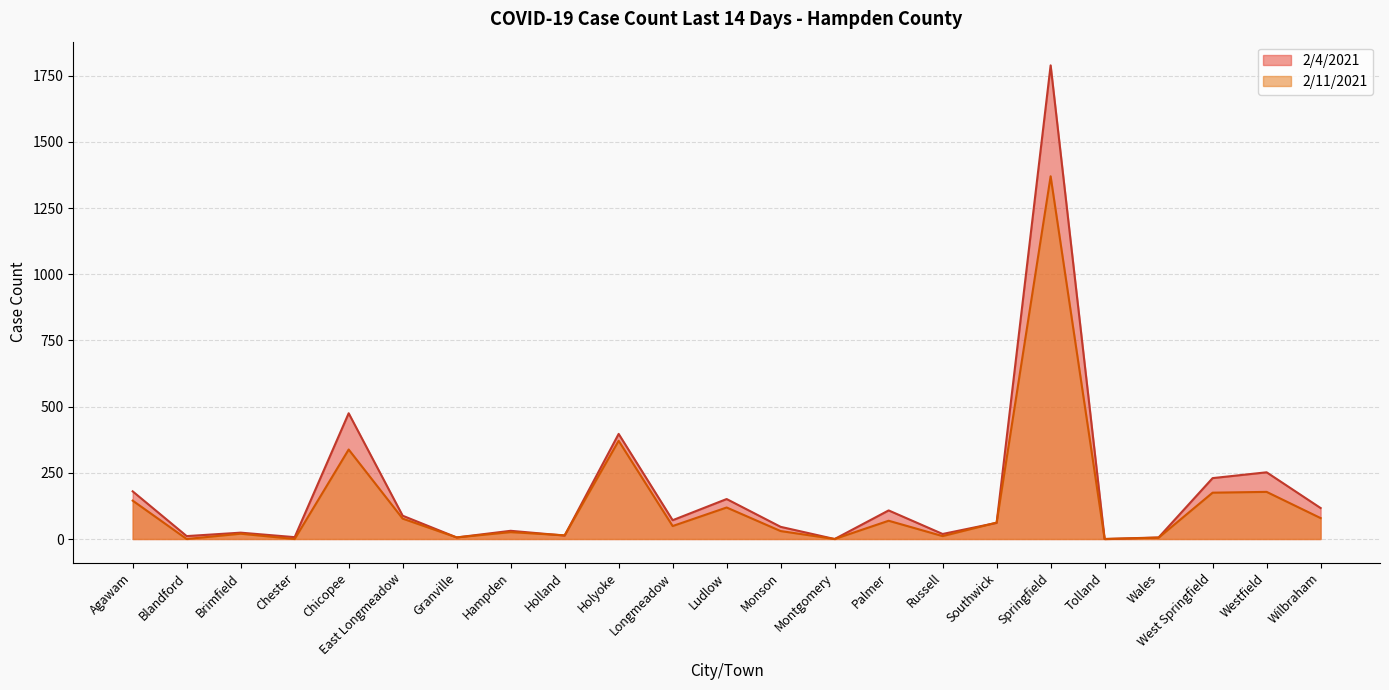

Which series ends up on top after the final intersection of 2/11/2021 and 2/4/2021?

2/4/2021